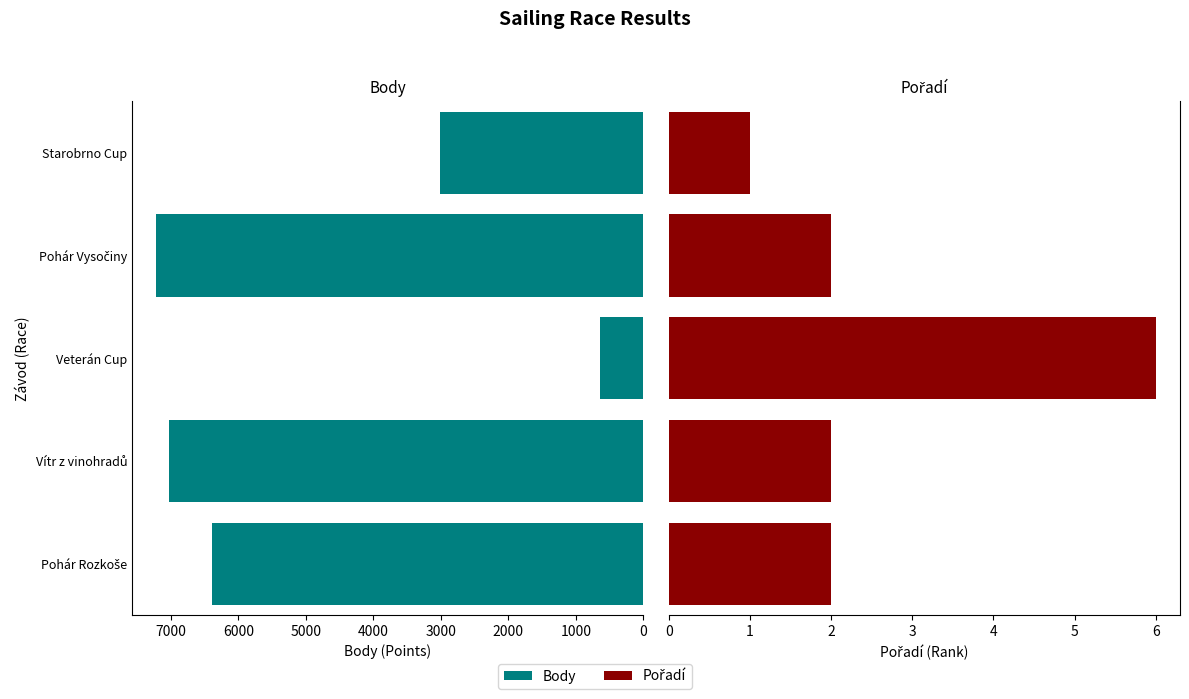

Rank the series by their average value, from highest to lowest.

Body, Pořadí